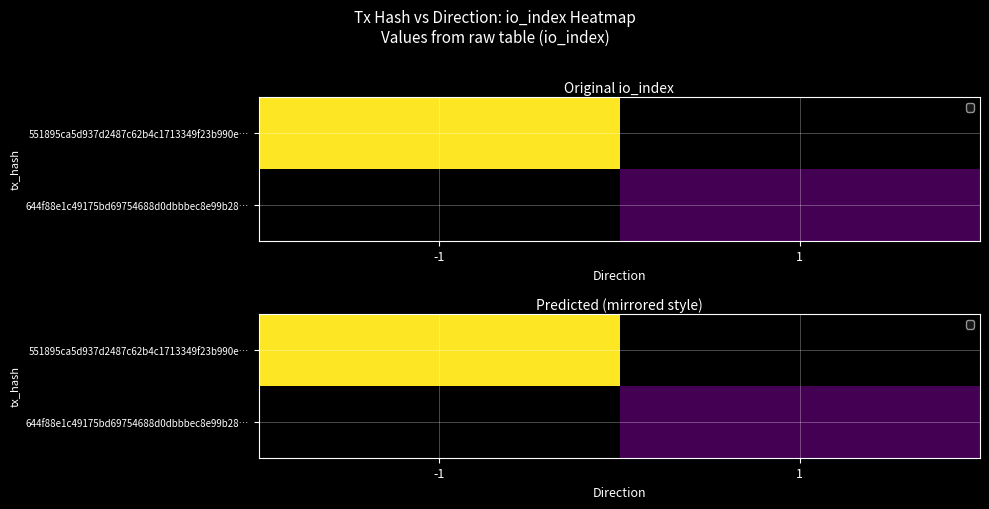

Which series has the largest range (max minus min)?

551895ca5d937d2487c62b4c1713349f23b990e…